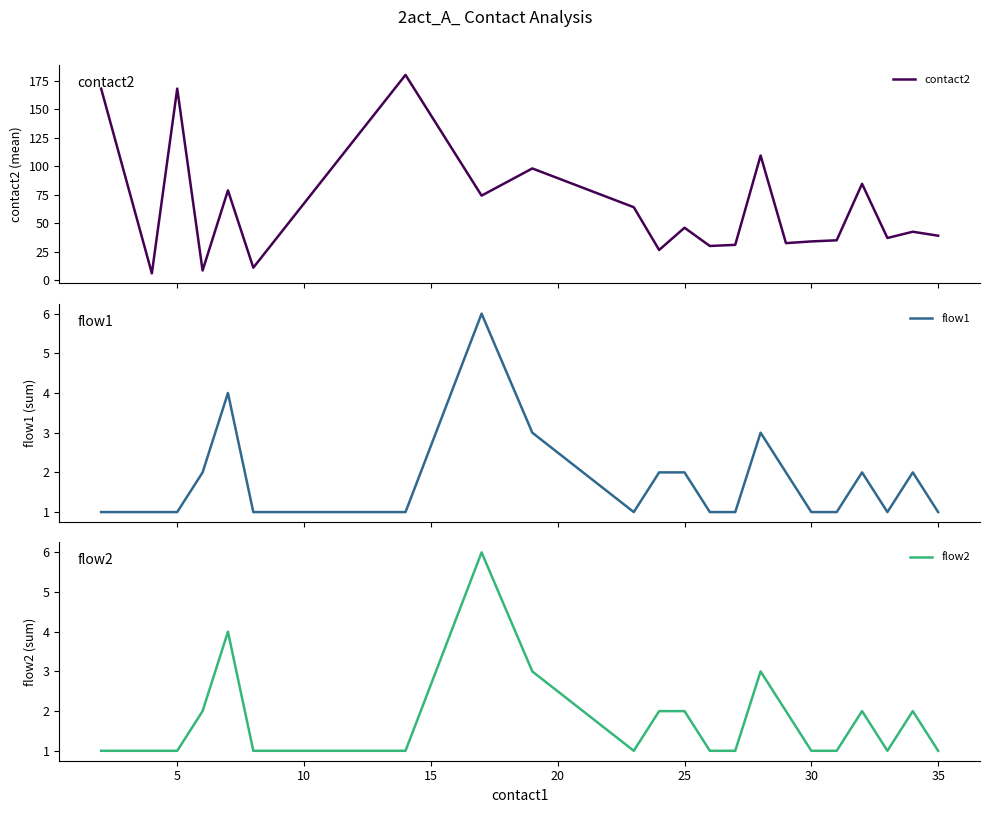

What is the maximum value for contact2?

180.0